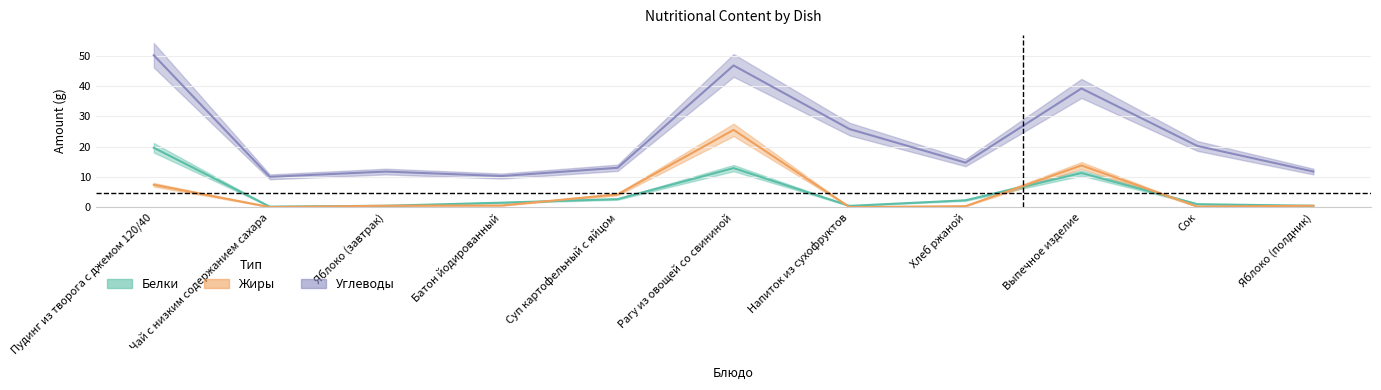

Where is Белки nearest to the value 9?

Выпечное изделие